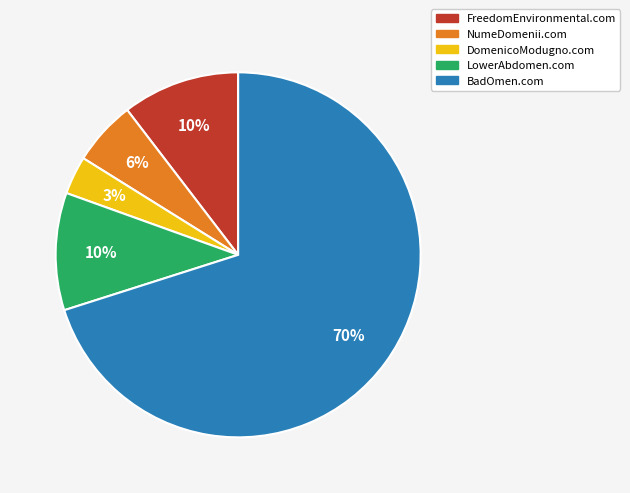

Which has a higher value, DomenicoModugno.com or LowerAbdomen.com?

LowerAbdomen.com